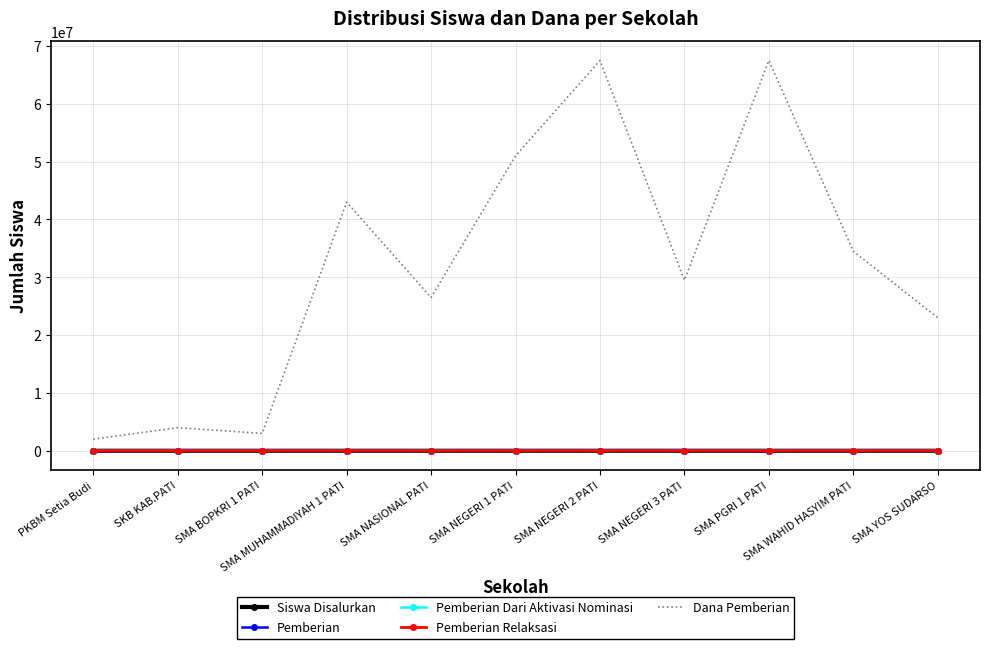

What is the greatest value displayed?

67500000